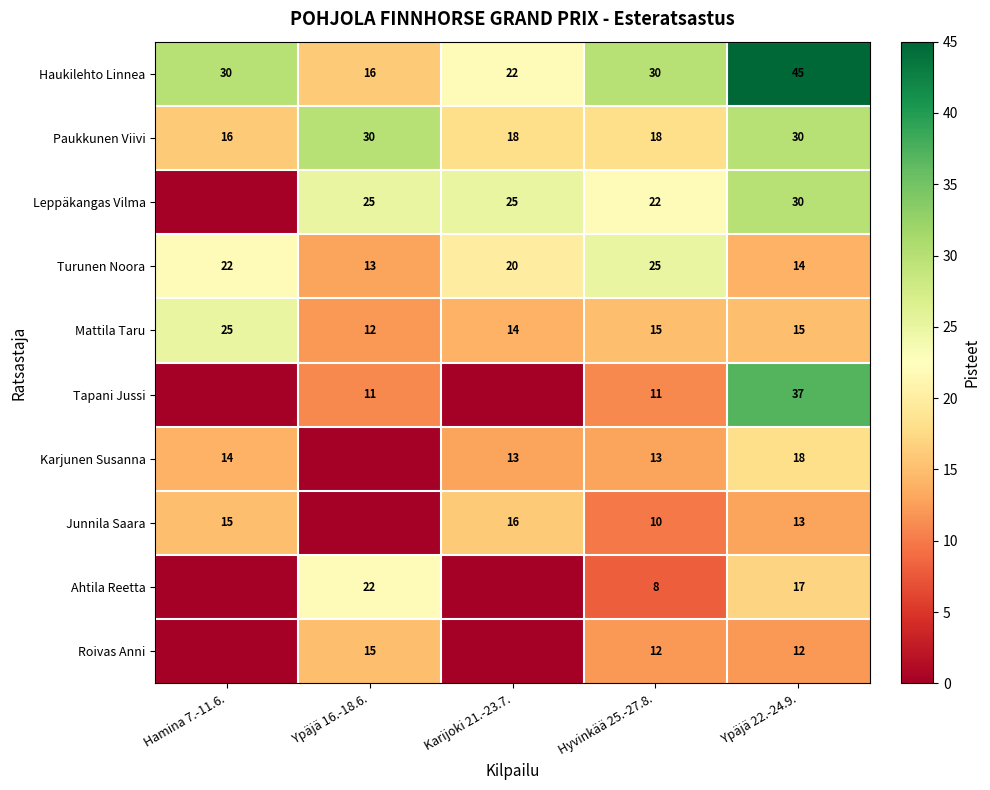

What is the total value across all series at Hyvinkää 25.-27.8.?

164